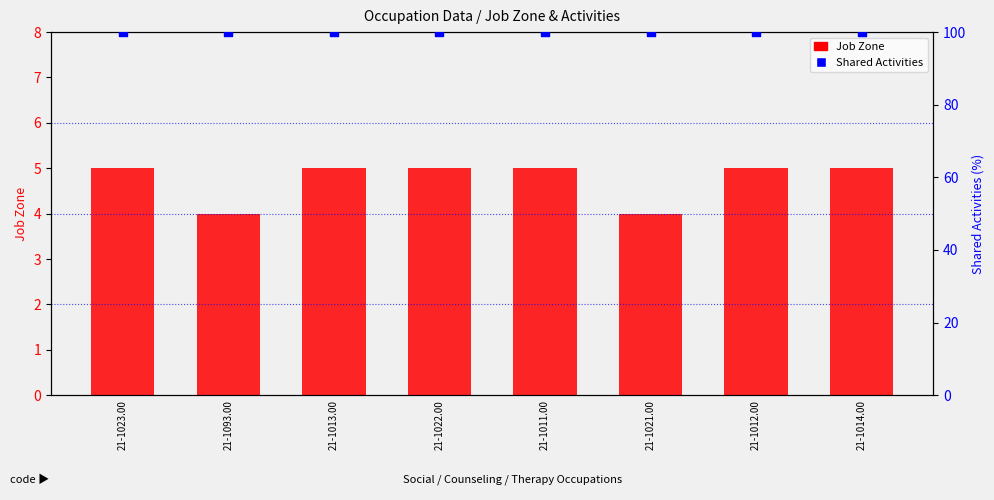

Which series has the largest total across all categories?

Shared Activities